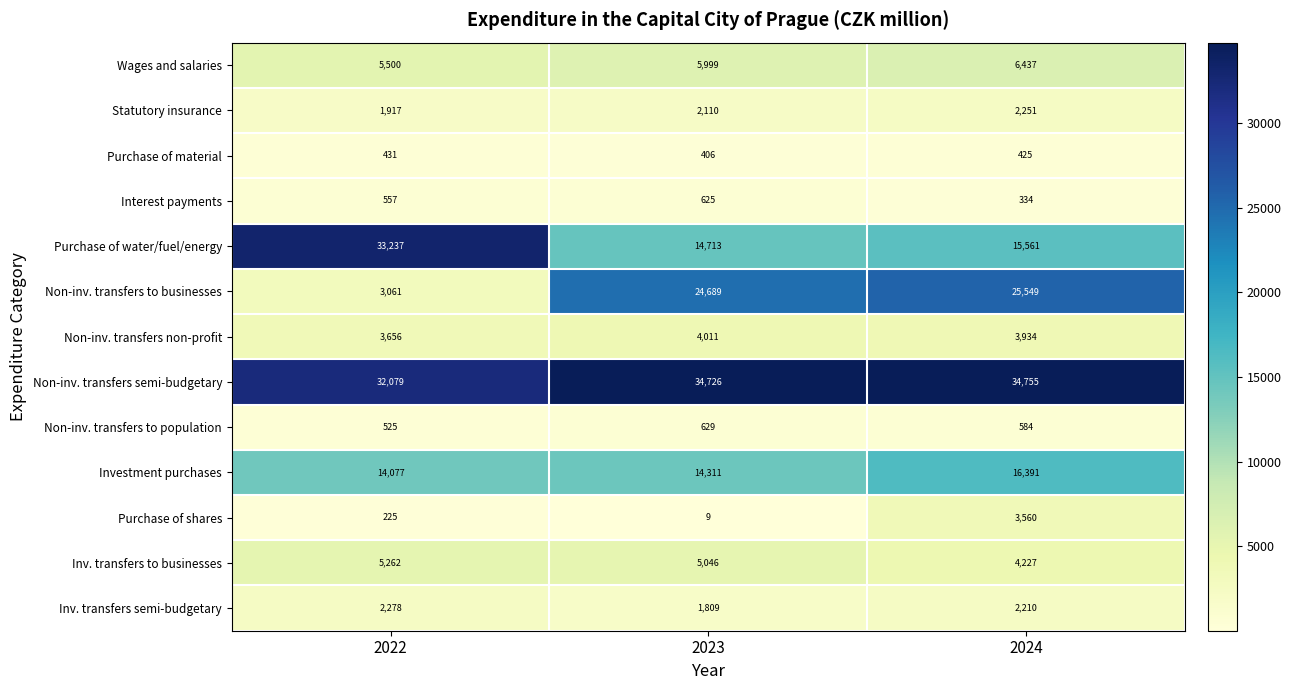

Which label corresponds to the largest value in the chart?

2024